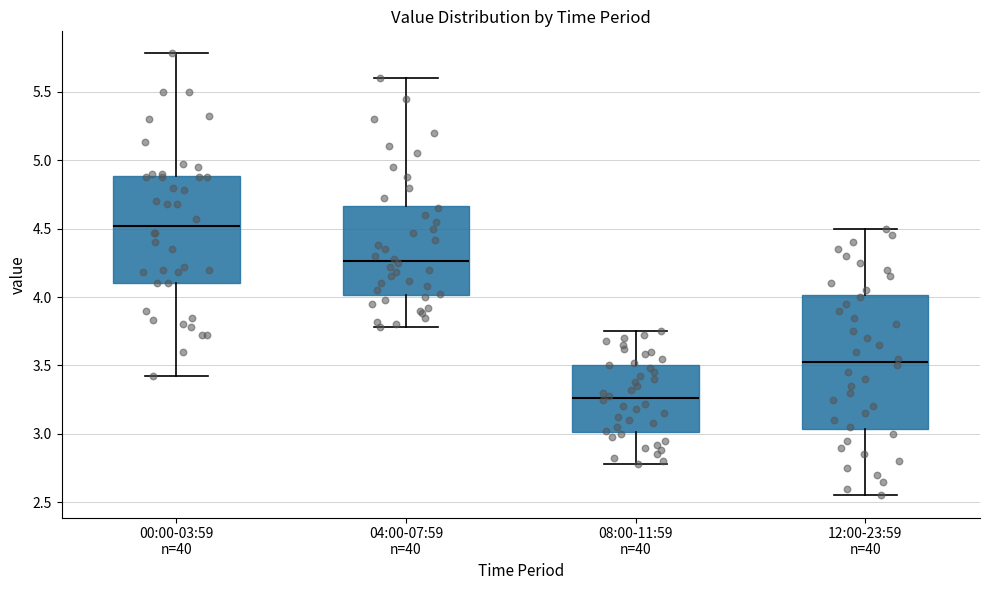

Reading left to right, transcribe this box plot: for each box, give where its median line is, the range the box spans, and where its two whiskers end, as read against the y-axis. The values are not printed on the chart, so give them approximately, as read against the axis.

00:00-03:59 n=40: median 4.50, box 4.10 to 4.90, whiskers 3.40 to 5.80
04:00-07:59 n=40: median 4.25, box 4.00 to 4.65, whiskers 3.80 to 5.60
08:00-11:59 n=40: median 3.25, box 3.00 to 3.50, whiskers 2.80 to 3.75
12:00-23:59 n=40: median 3.55, box 3.05 to 4.00, whiskers 2.55 to 4.50